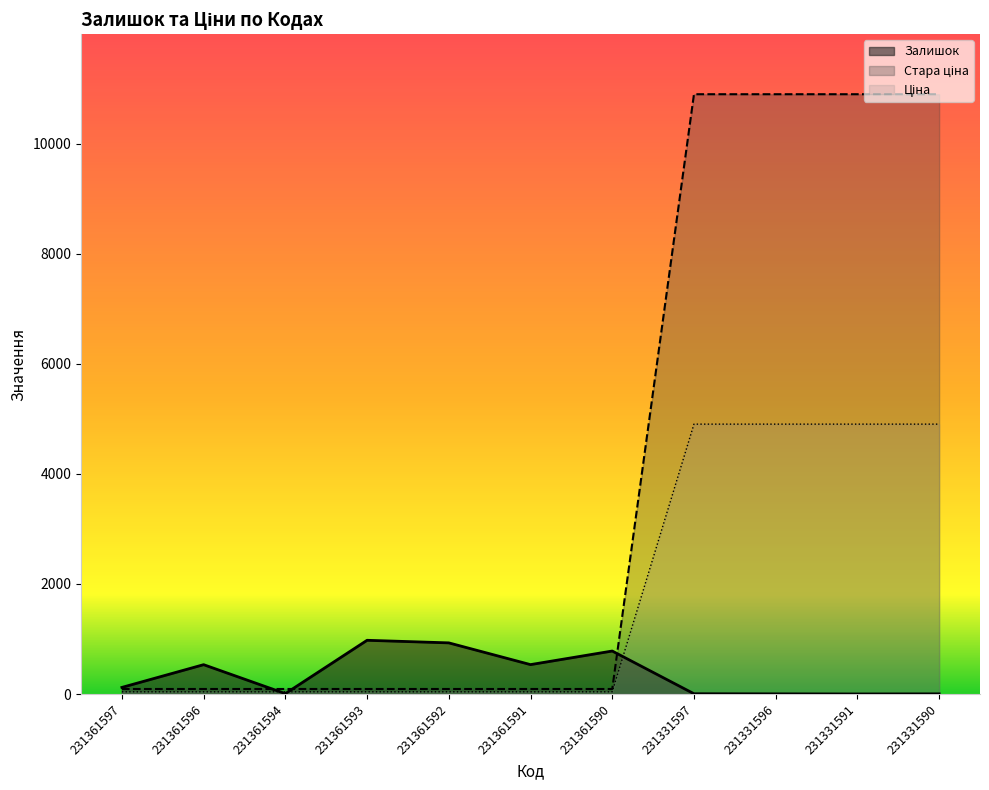

What is the value of the Ціна point at the 4th from the left?

92.3